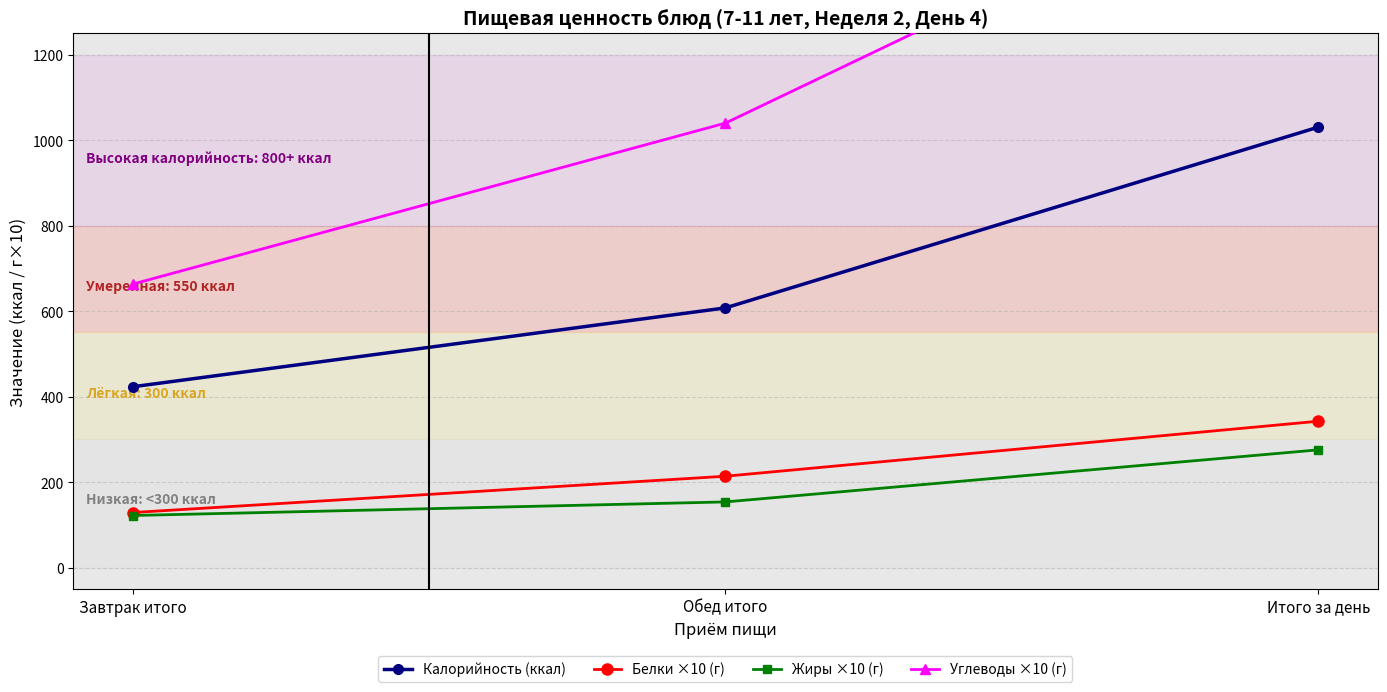

Reading left to right, transcribe all the data shown in this chart.

Калорийность (ккал): Завтрак итого=423.0	Обед итого=607.6	Итого за день=1030.5
Белки ×10 (г): Завтрак итого=128.7	Обед итого=213.7	Итого за день=342.4
Жиры ×10 (г): Завтрак итого=121.8	Обед итого=153.6	Итого за день=275.4
Углеводы ×10 (г): Завтрак итого=663.1	Обед итого=1039.9	Итого за день=1703.0